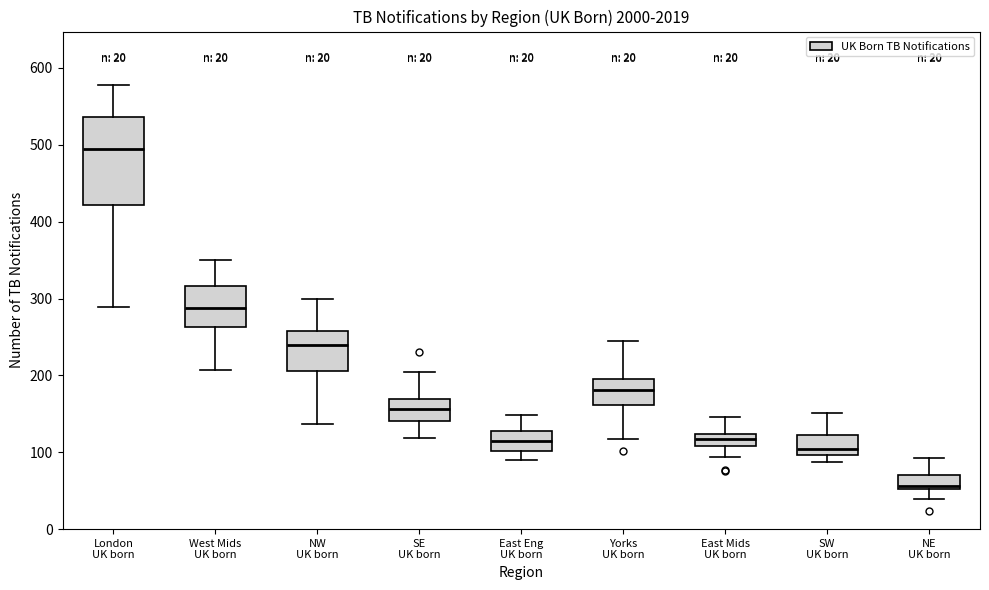

Comparing the boxes themselves (not the whiskers), which one is the tallest?

London UK born